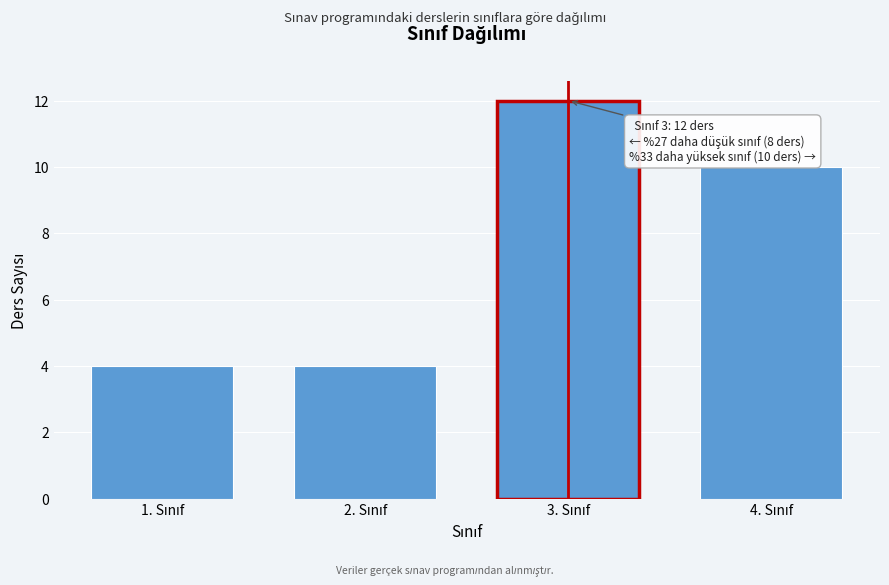

Reading left to right, what are all the values shown in this chart?

4	4	12	10